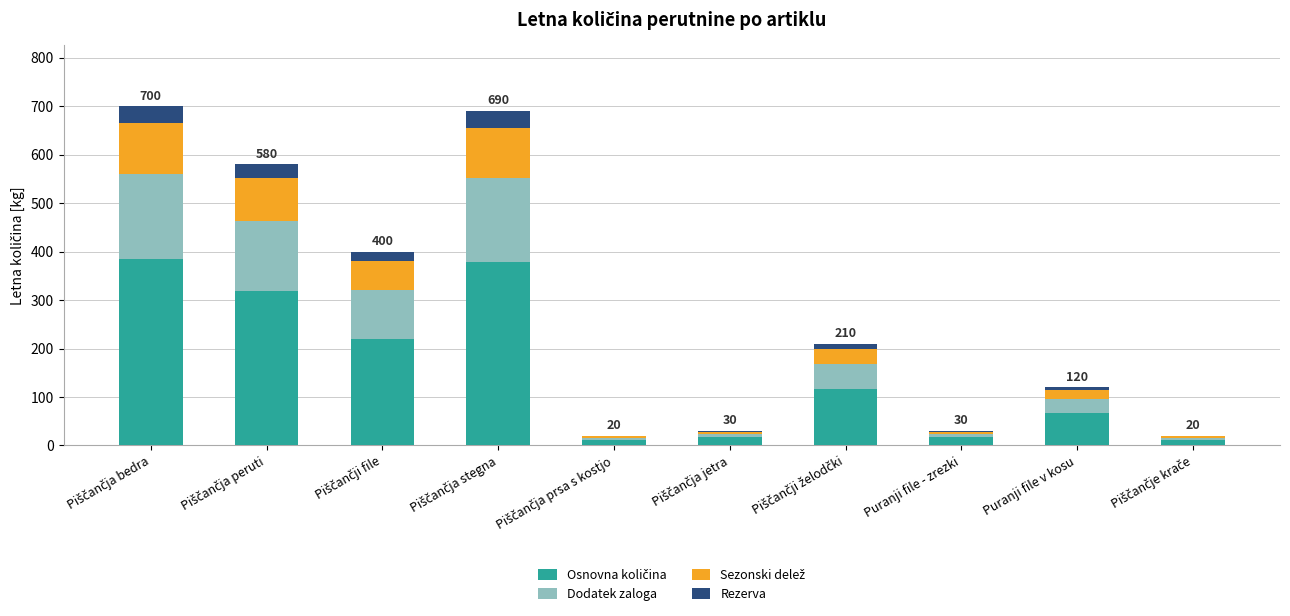

How many categories are shown in the chart?

10